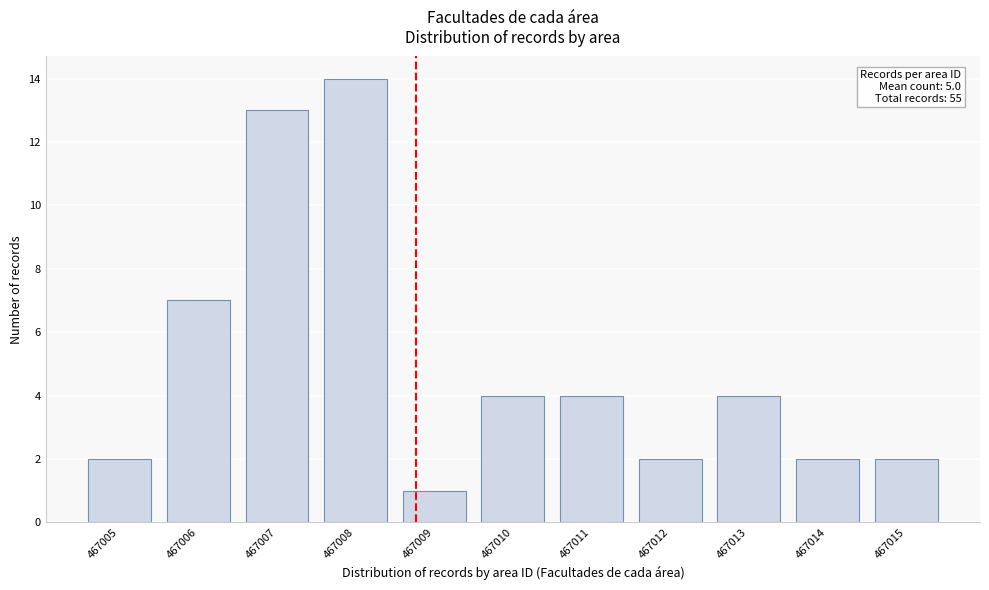

Reading left to right, extract all data points from this chart.

467005=2	467006=7	467007=13	467008=14	467009=1	467010=4	467011=4	467012=2	467013=4	467014=2	467015=2